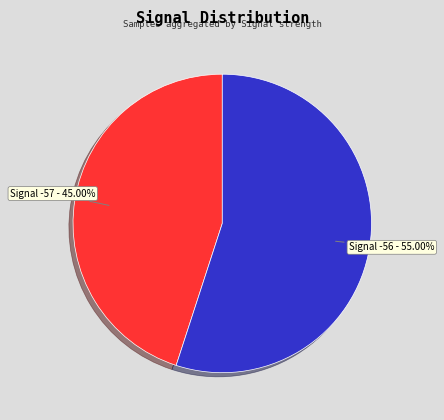

Rank the categories by value from highest to lowest.

Signal -56, Signal -57